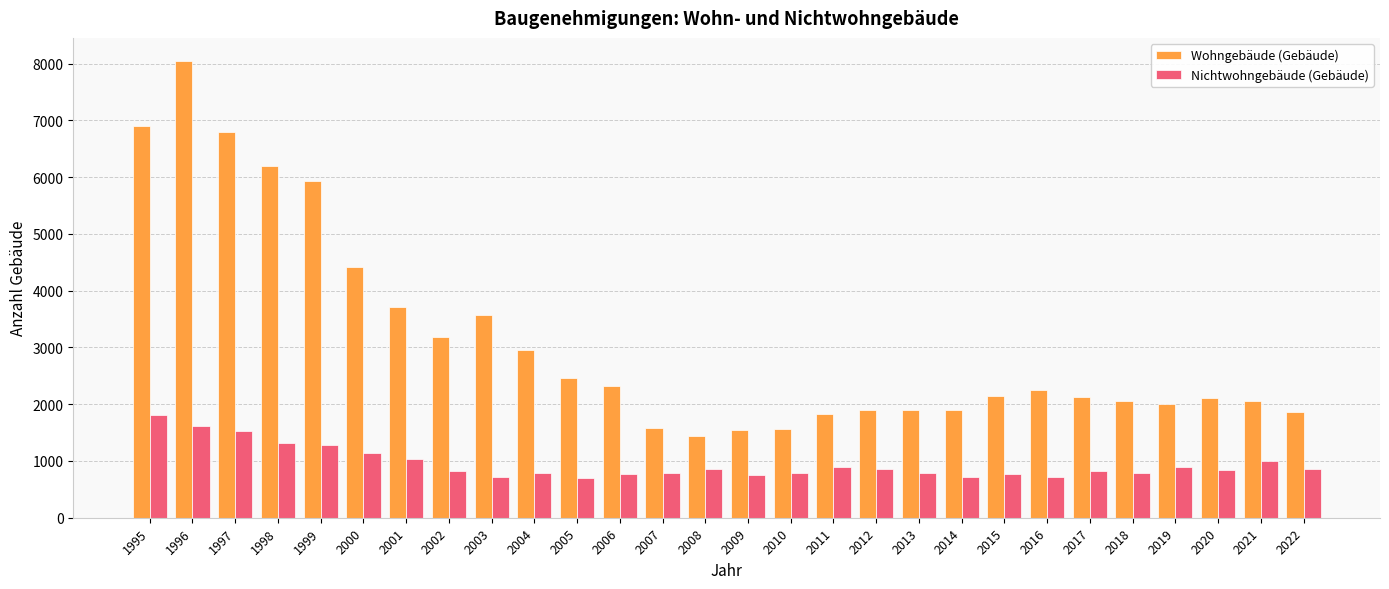

Is it true that Nichtwohngebäude (Gebäude) equals 862 at 2022?

True